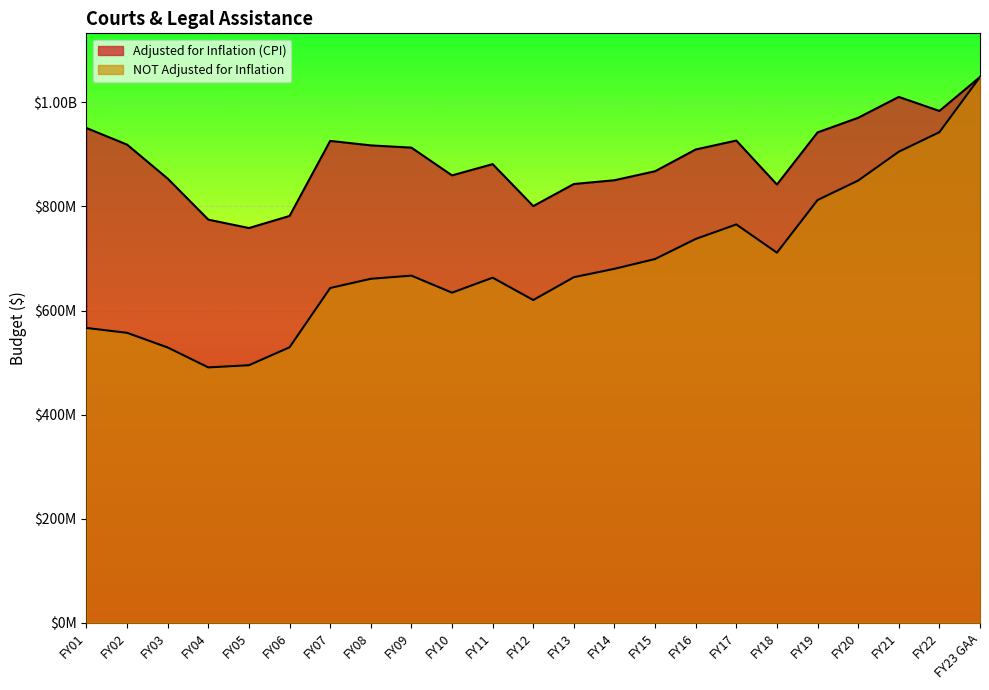

Where is the first local minimum for Adjusted for Inflation (CPI)?

FY05